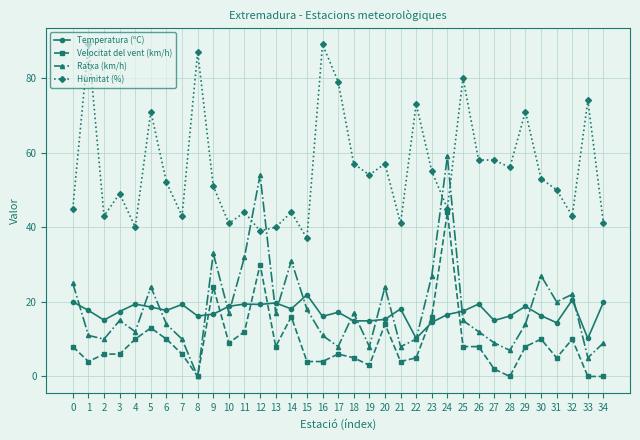

Which series has the largest range (max minus min)?

Ratxa (km/h)